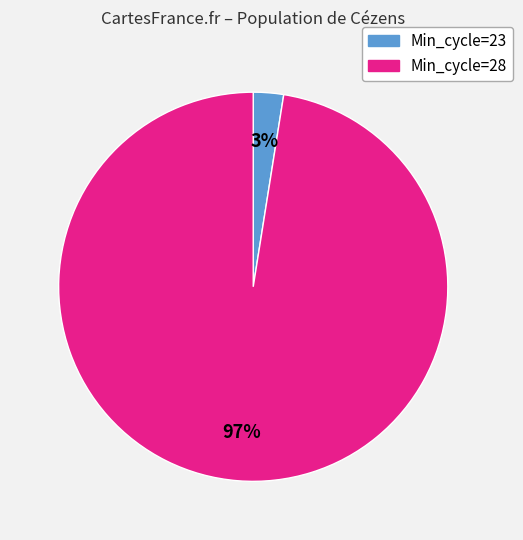

Does any single category account for the majority?

Yes